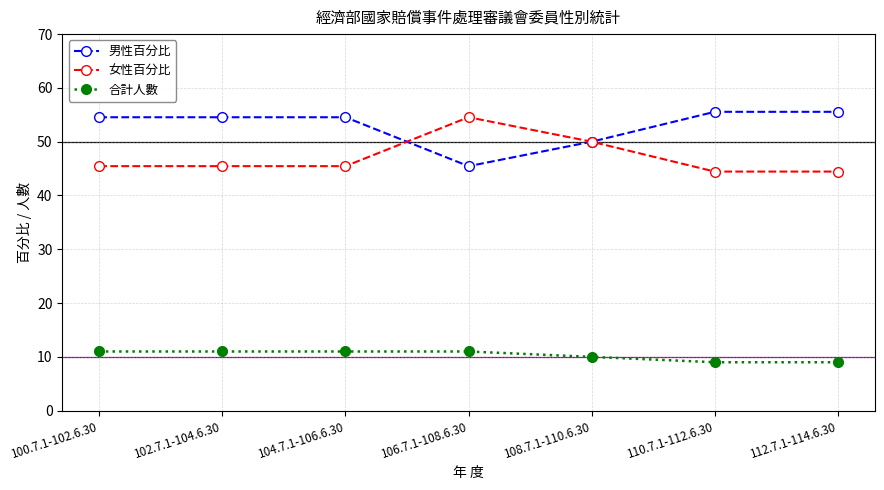

At which label does 男性百分比 reach its minimum?

106.7.1-108.6.30